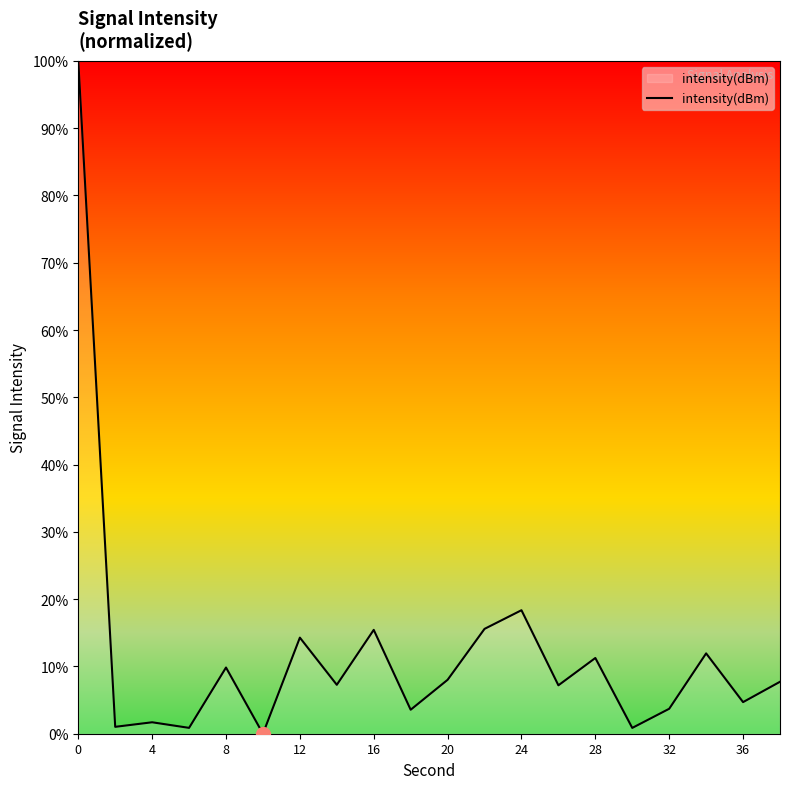

What is the greatest value displayed?

100.0